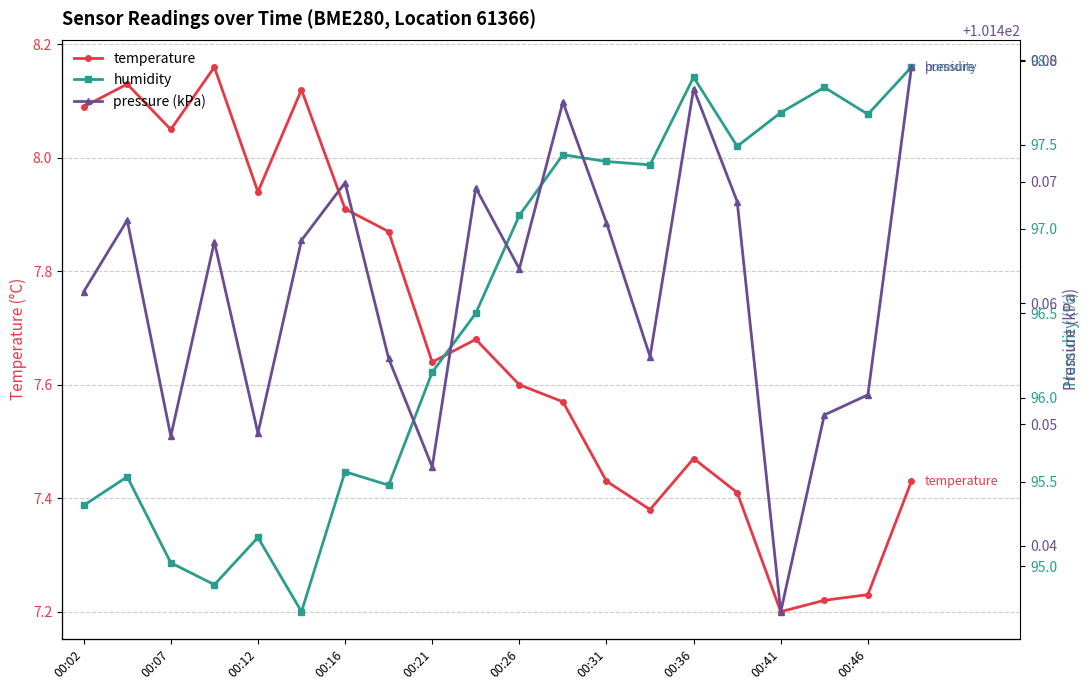

True or false: temperature has more than 2 points higher than both neighbors.

True